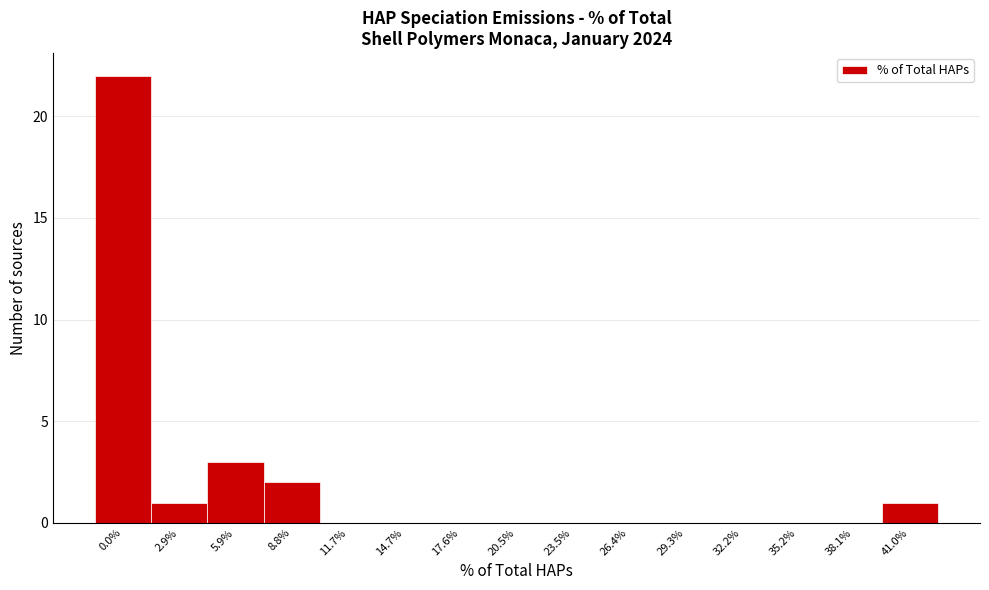

Reading left to right, list all the values displayed in this chart.

0.0%=22	2.9%=1	5.9%=3	8.8%=2	11.7%=0	14.7%=0	17.6%=0	20.5%=0	23.5%=0	26.4%=0	29.3%=0	32.2%=0	35.2%=0	38.1%=0	41.0%=1